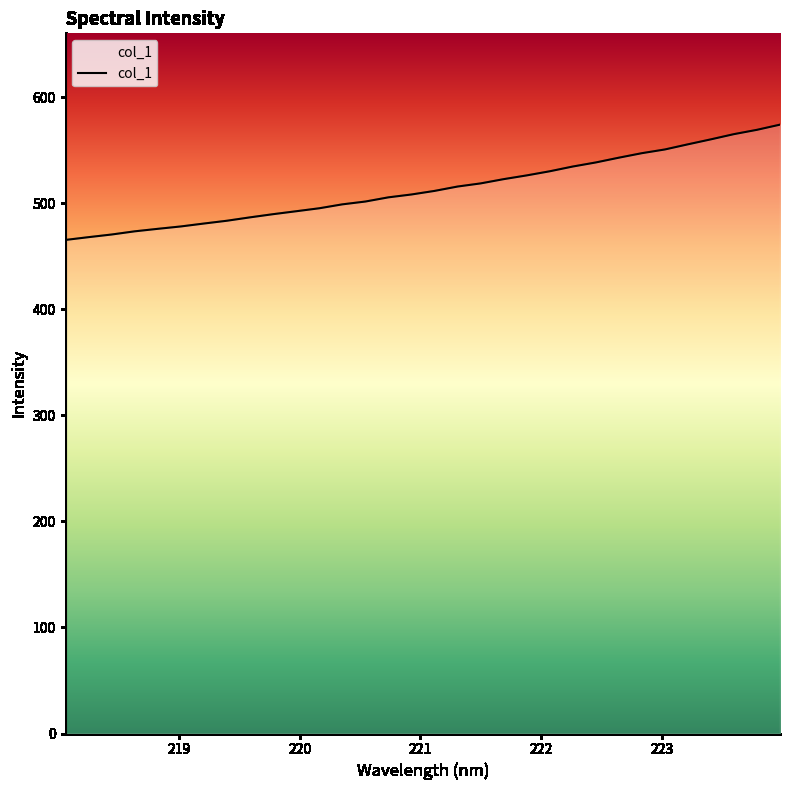

What is the greatest value displayed?

574.1